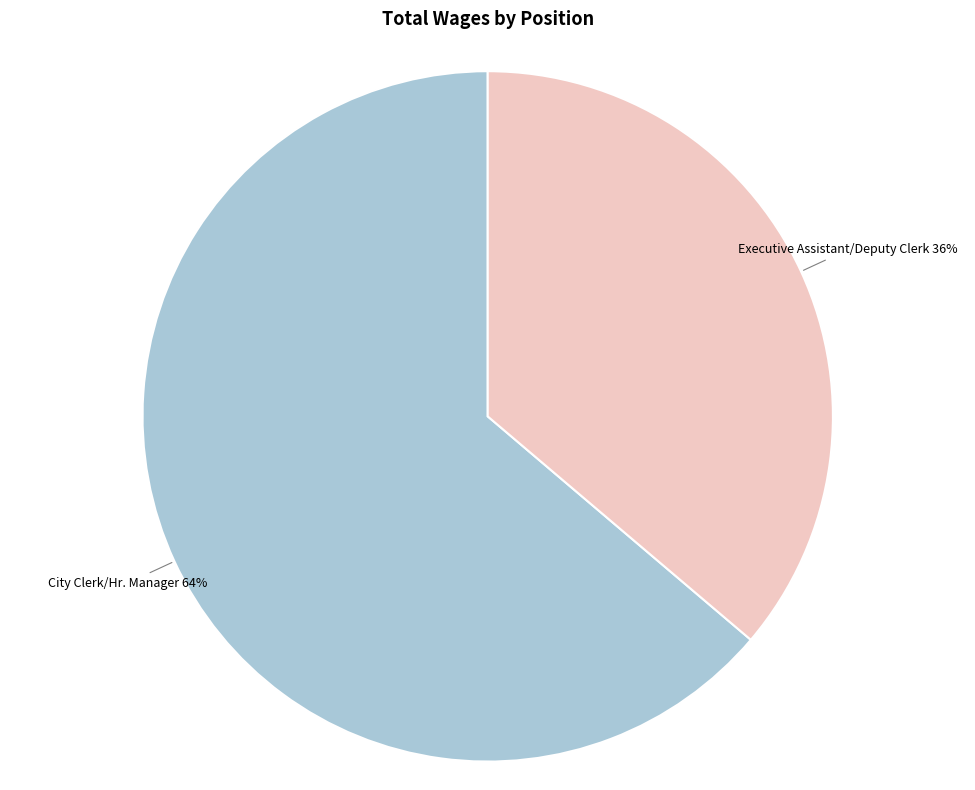

Which slice is the largest?

City Clerk/Hr. Manager